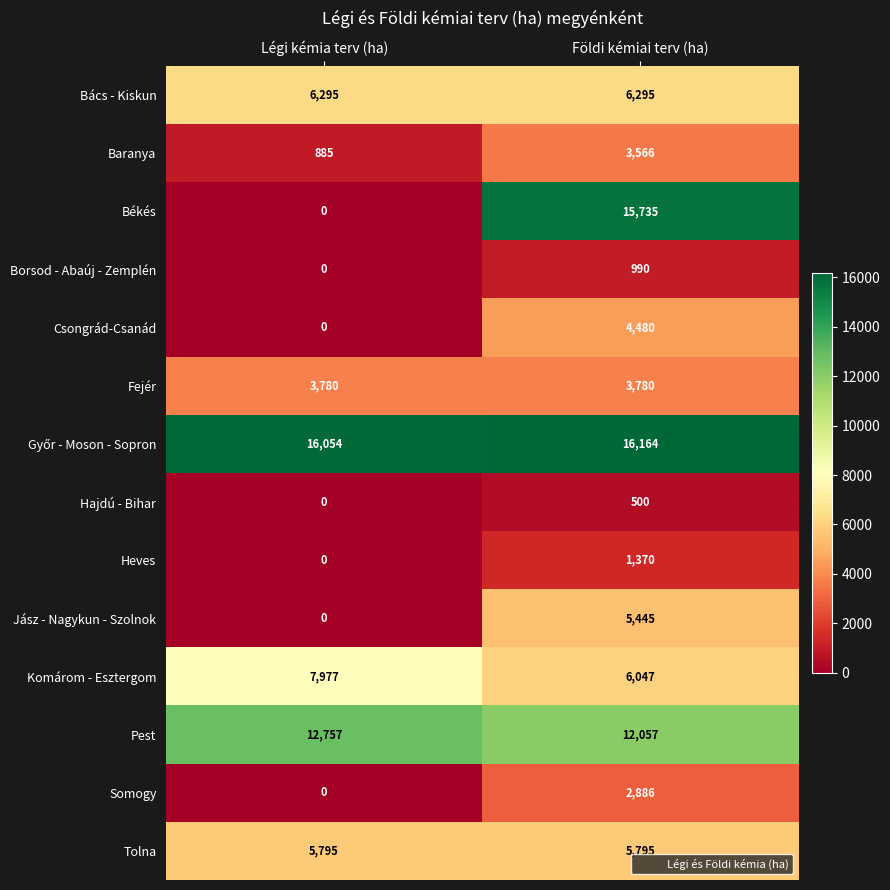

Is the value of Bács - Kiskun at Légi kémia terv (ha) greater than the value of Pest at Légi kémia terv (ha)?

No